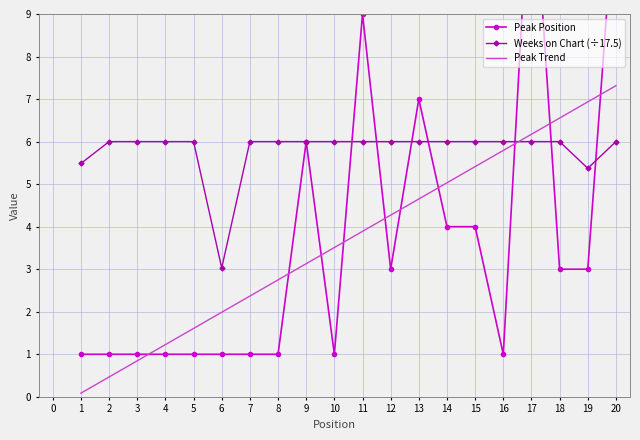

What is the difference between the maximum and second lowest values in the Peak Position series?

12.0